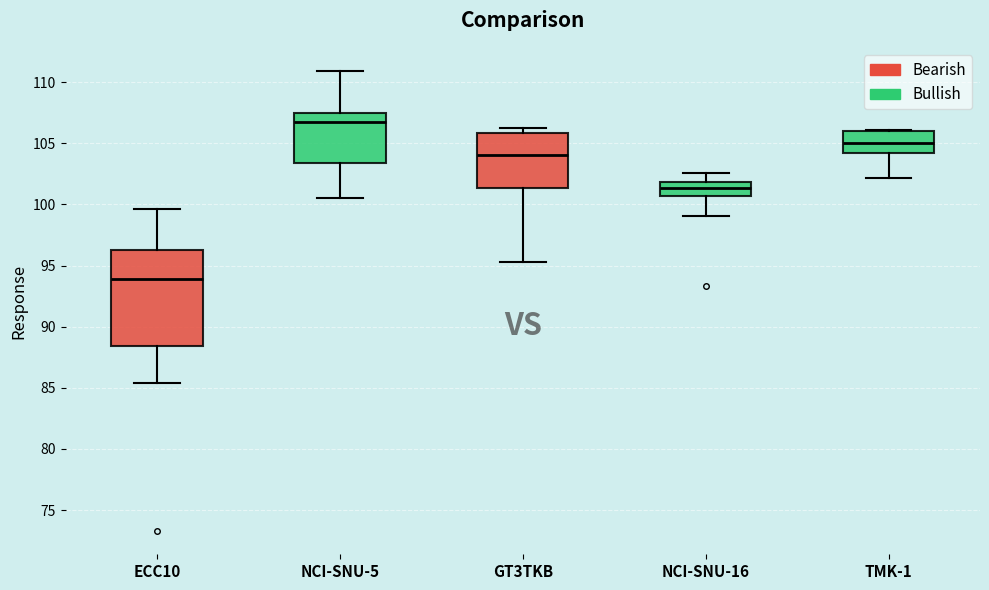

Which box has the highest median line?

NCI-SNU-5